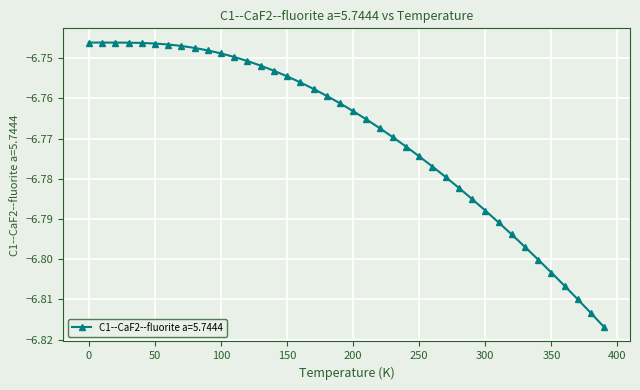

What is the sum of all values?

-270.8